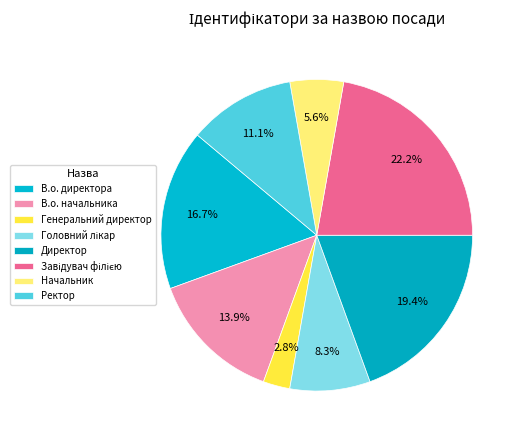

To the nearest percent, what is the average slice percentage?

12%